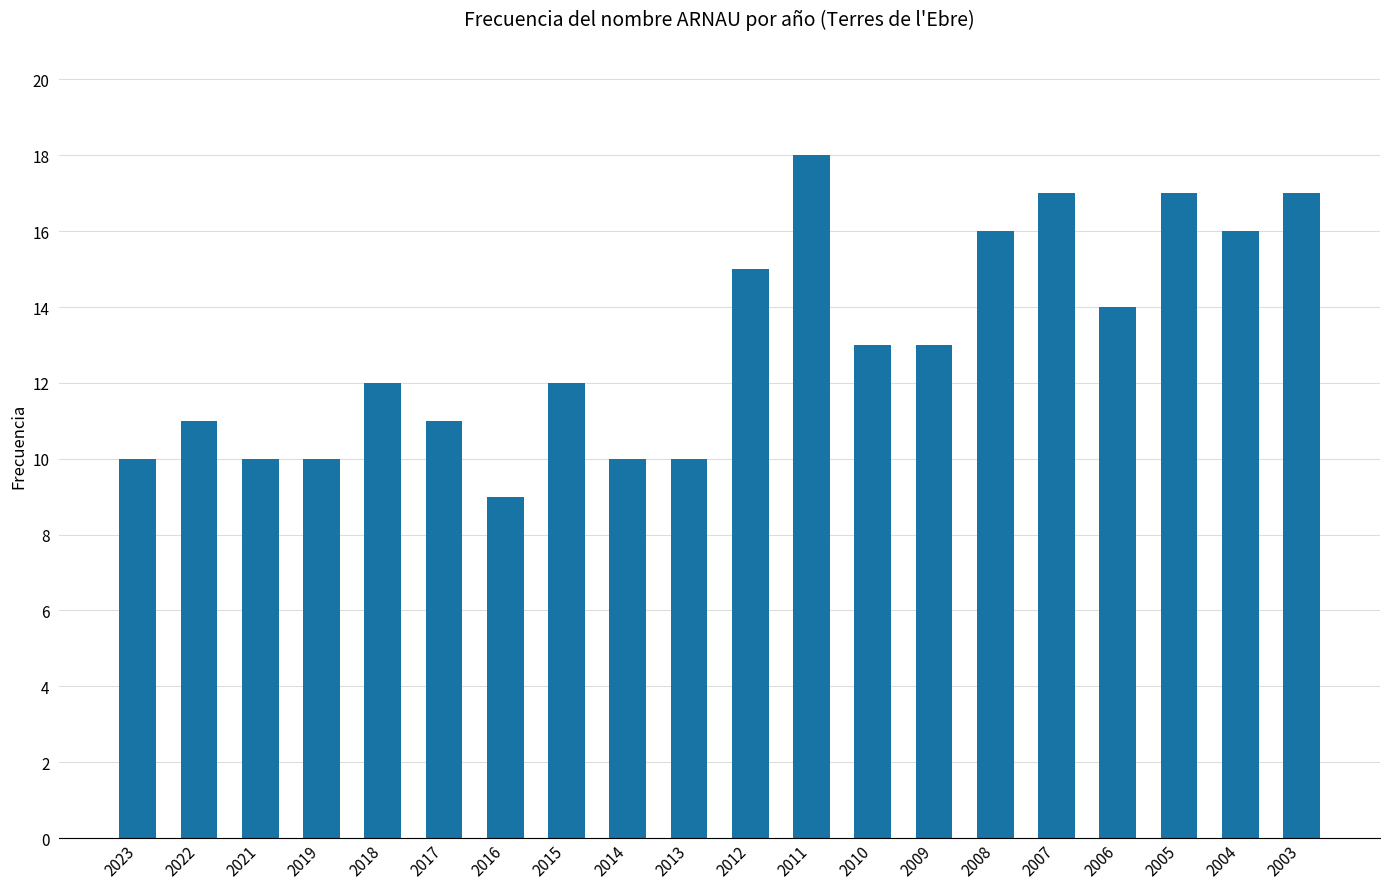

The value at 2018 is 6. True or false?

False